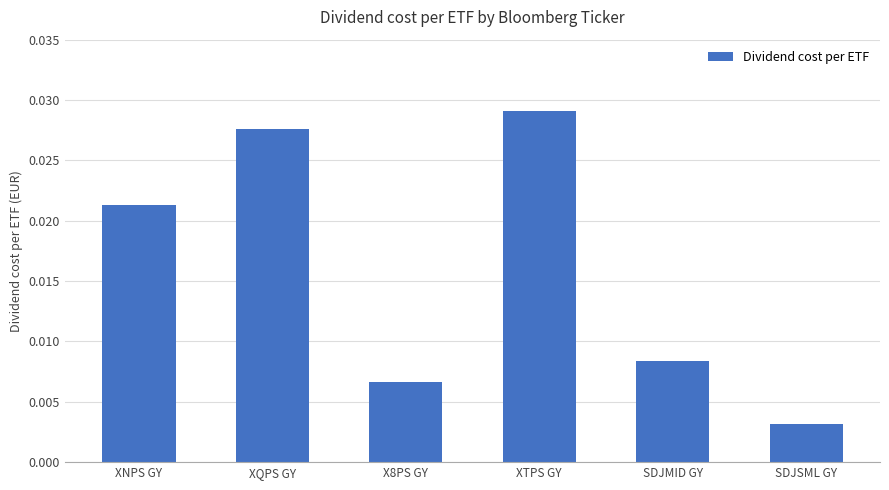

Between SDJSML GY and XTPS GY, which is larger?

XTPS GY